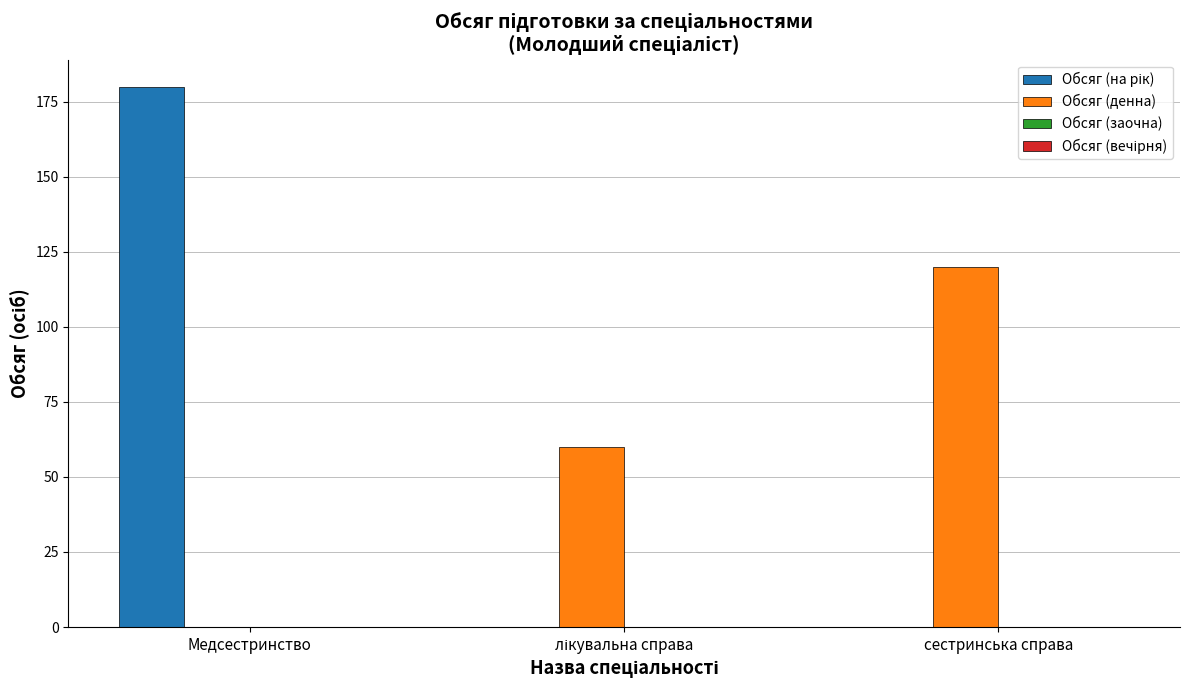

The value of Обсяг (денна) at сестринська справа is 120. True or false?

True